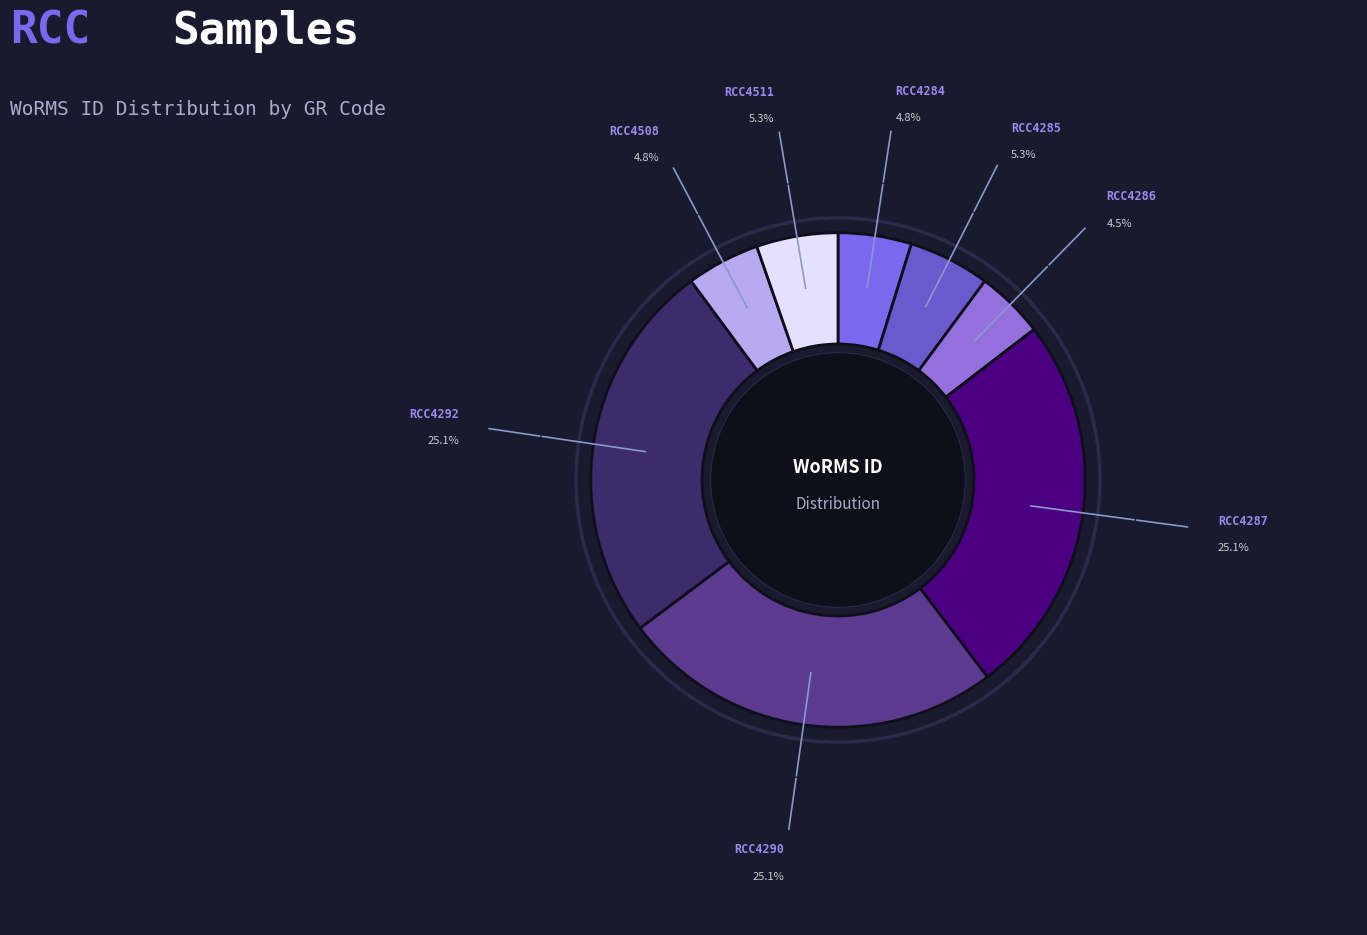

Combined, do RCC4511 and RCC4508 account for over 50%?

No